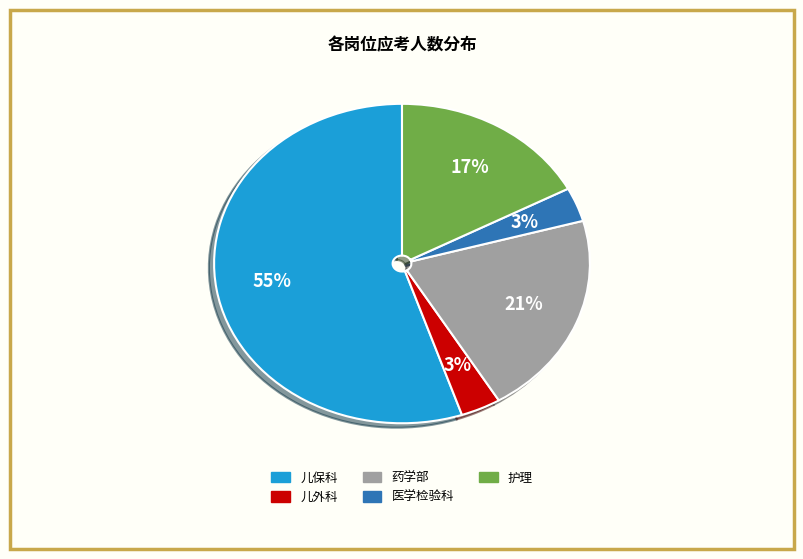

To the nearest percent, what is the average slice percentage?

20%